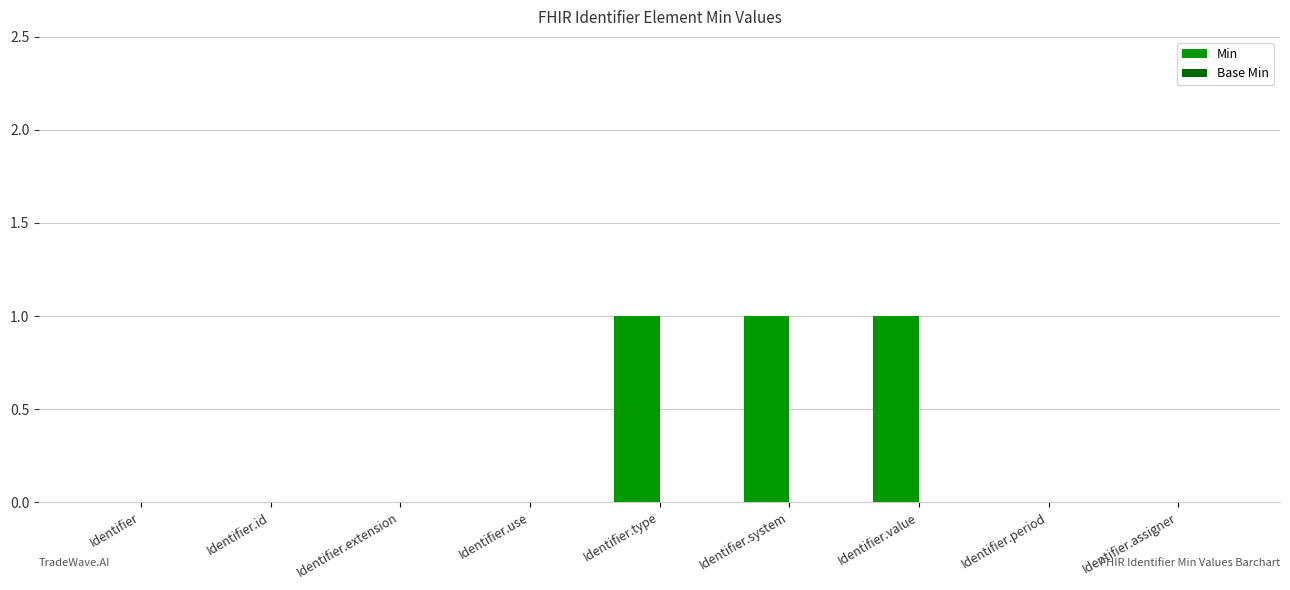

Count the number of categories in the chart.

9